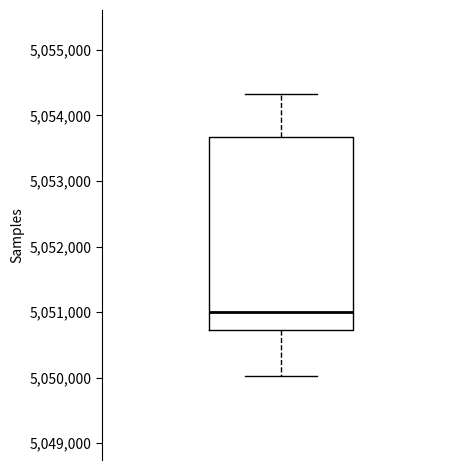

Read this box plot against the y-axis: the position of the median line, the range covered by the box, and the ends of both whiskers. The values are not printed on the chart, so give them approximately, as read against the axis.

median 5051000, box 5050700 to 5053700, whiskers 5050000 to 5054300